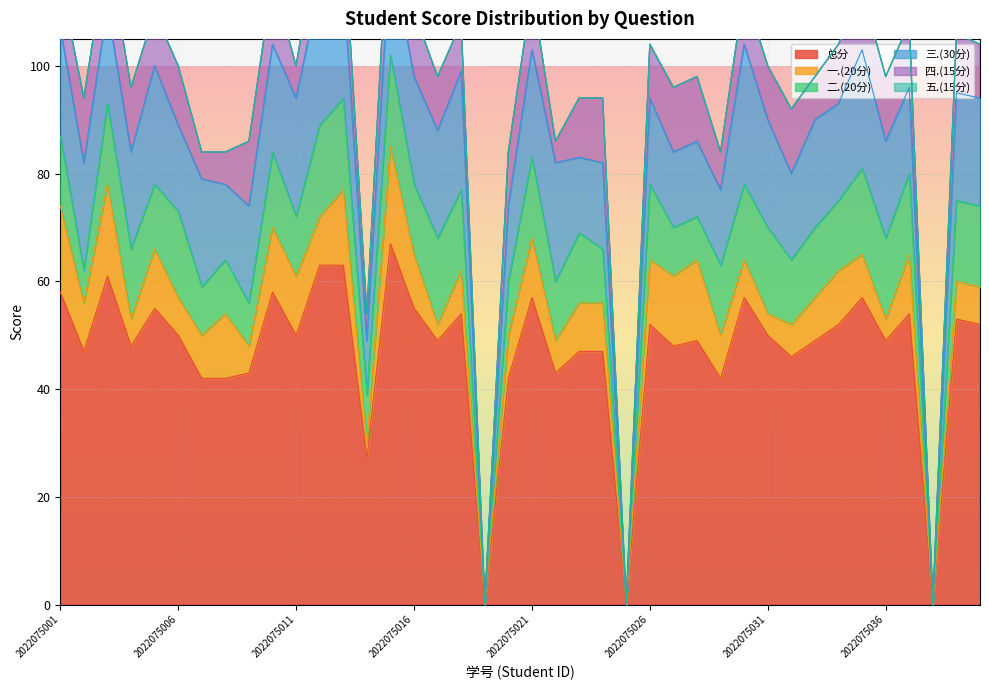

What is the difference between the second highest and minimum values in the 三.(30分) series?

26